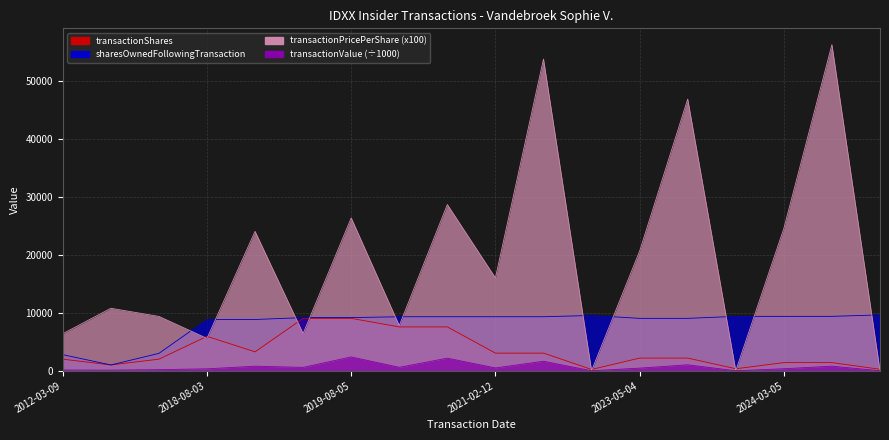

Is it true that transactionPricePerShare equals 0.0 at 2022-05-11?

True